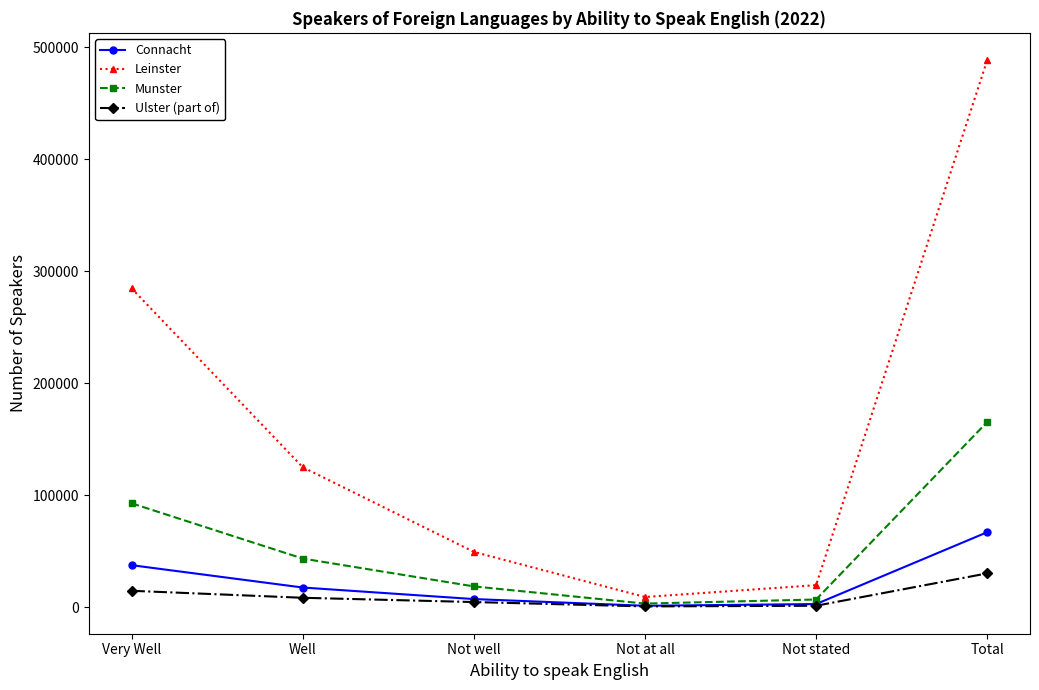

True or false: Leinster and Munster intersect in this chart.

False